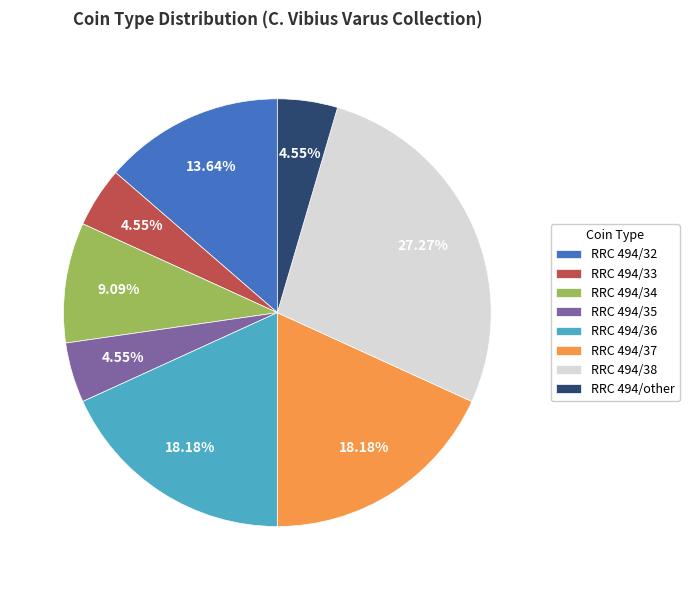

What is the total percentage of RRC 494/37 and RRC 494/35?

22.7%